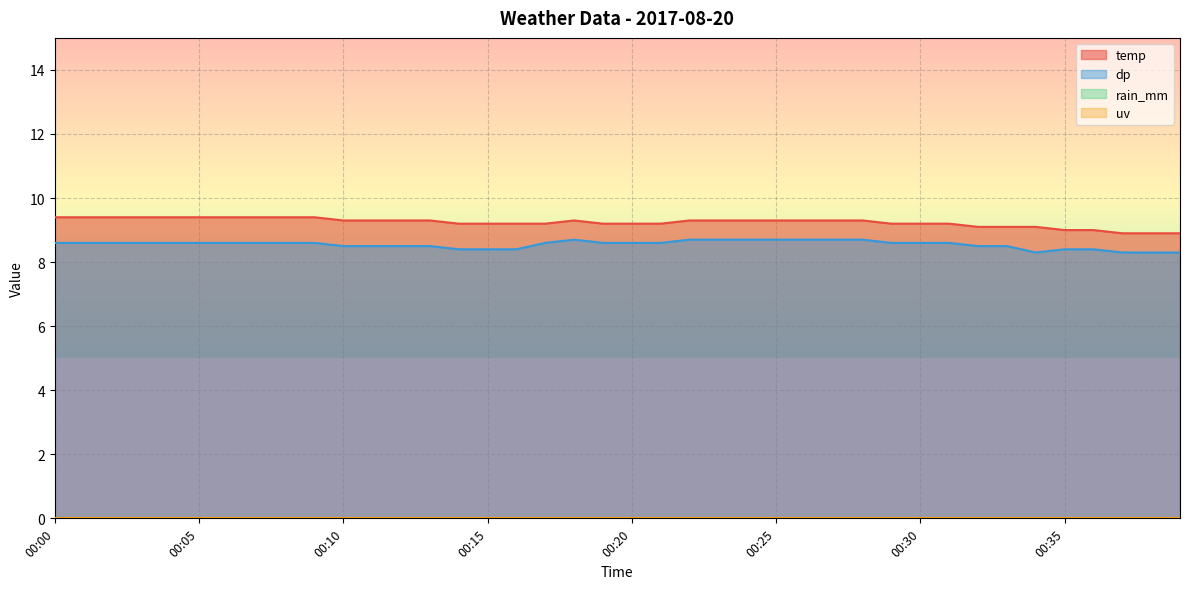

What is the smallest value displayed?

8.3